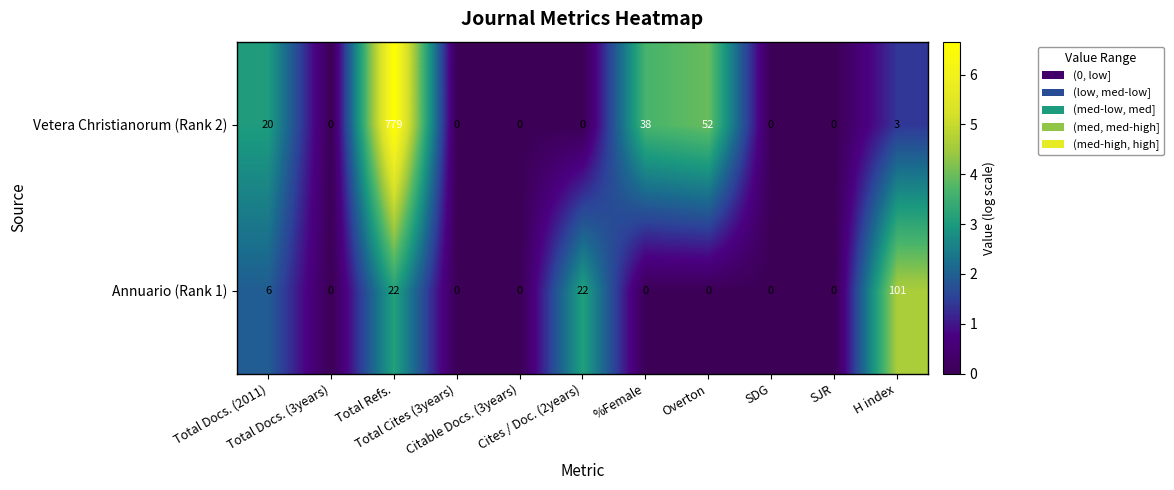

What is the highest value of the Annuario (Rank 1) series?

101